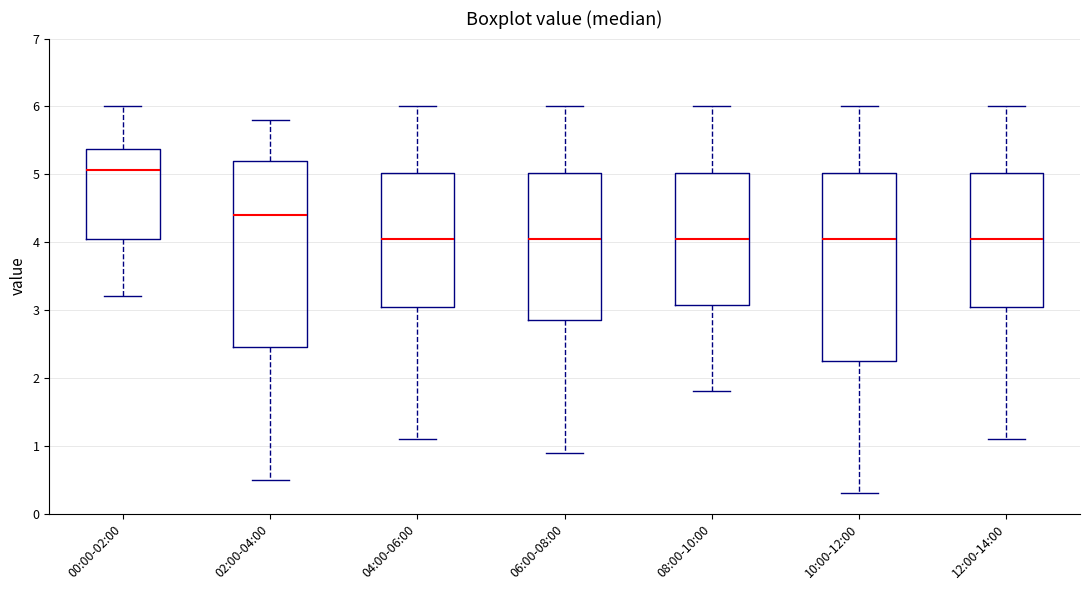

Which box has the highest median line?

00:00-02:00